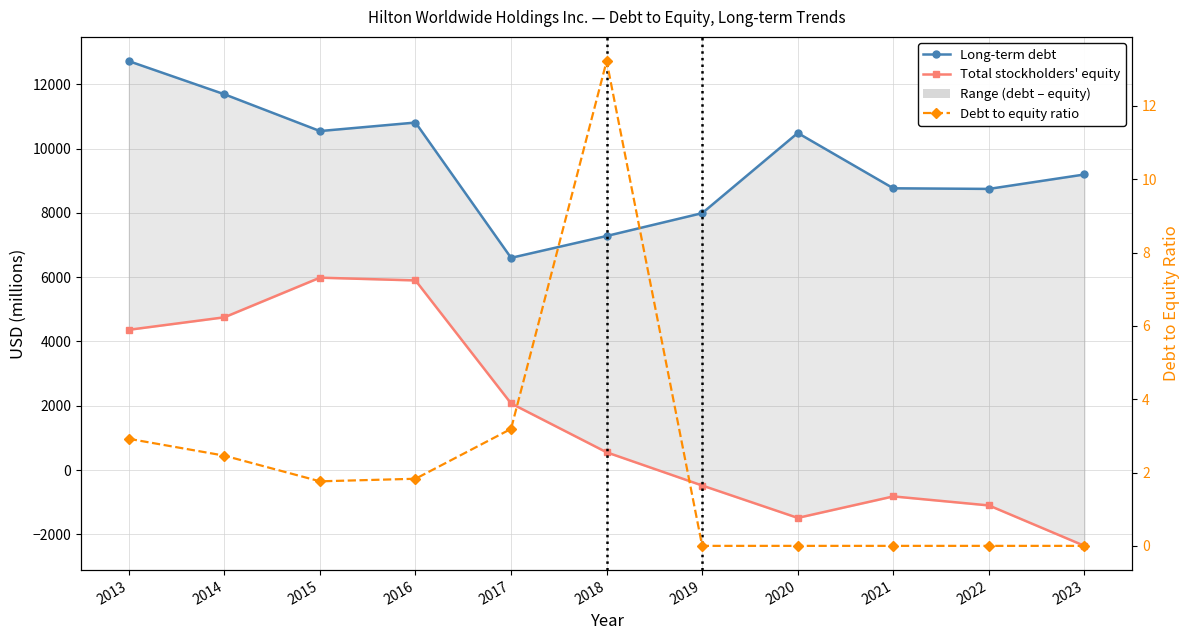

Rank the series at 2017 from highest to lowest value.

Long-term debt, Total stockholders' equity, Debt to equity ratio